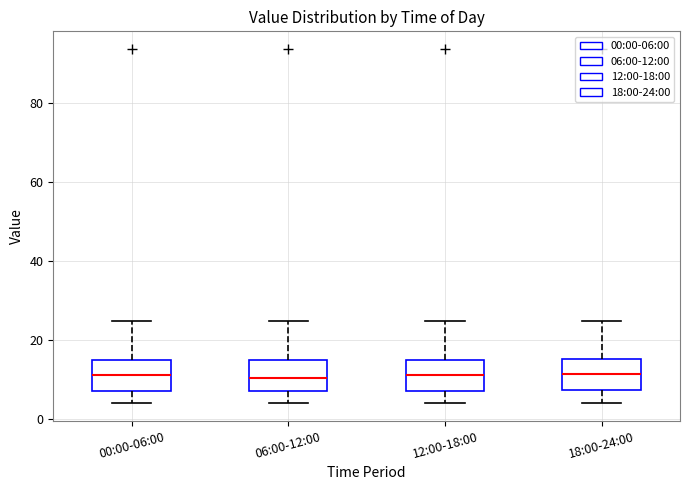

Reading left to right, read every box against the y-axis: the position of its median line, the range the box covers, and the ends of its whiskers. The values are not printed on the chart, so give them approximately, as read against the axis.

00:00-06:00: median 12, box 8 to 14, whiskers 4 to 24
06:00-12:00: median 10, box 8 to 14, whiskers 4 to 24
12:00-18:00: median 12, box 8 to 14, whiskers 4 to 24
18:00-24:00: median 12, box 8 to 16, whiskers 4 to 24